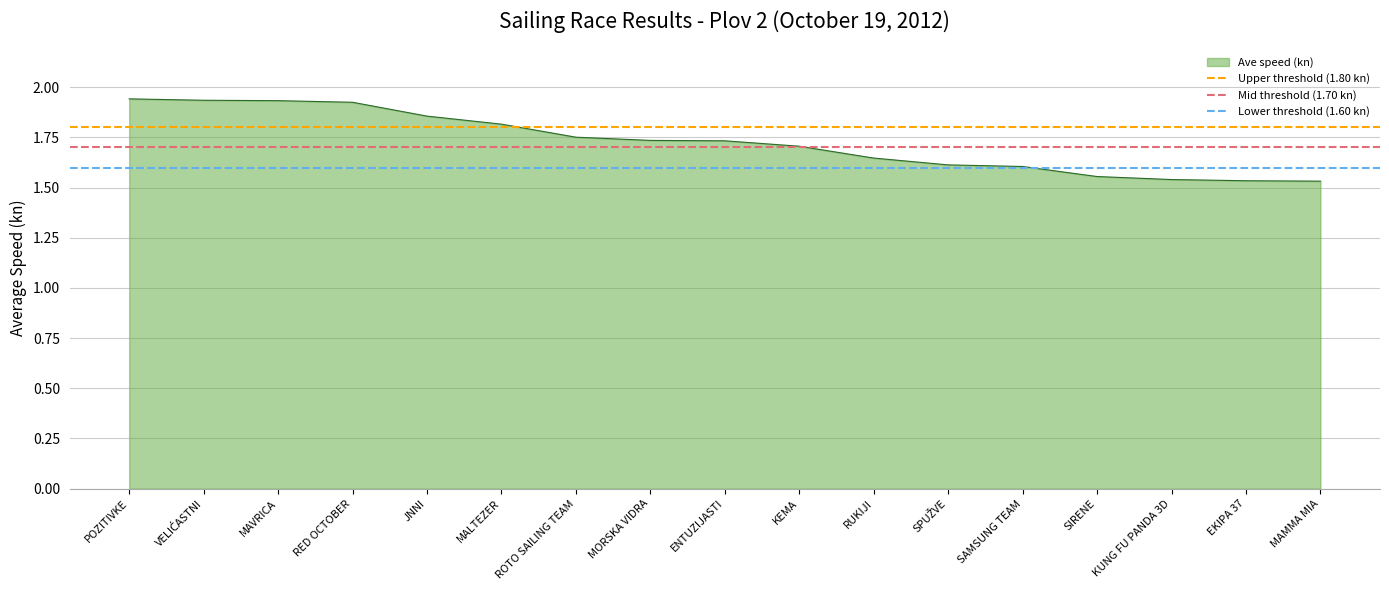

What value does the Lower threshold (1.60 kn) series have at POZITIVKE?

1.6